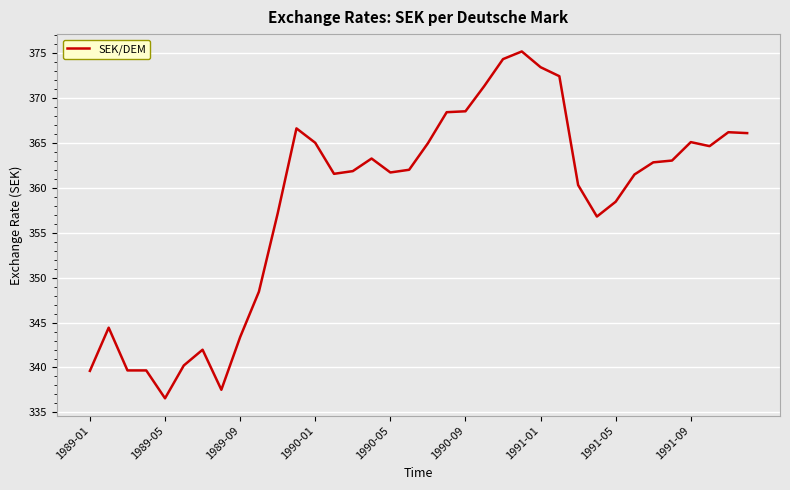

What is the minimum value shown in the chart?

336.6